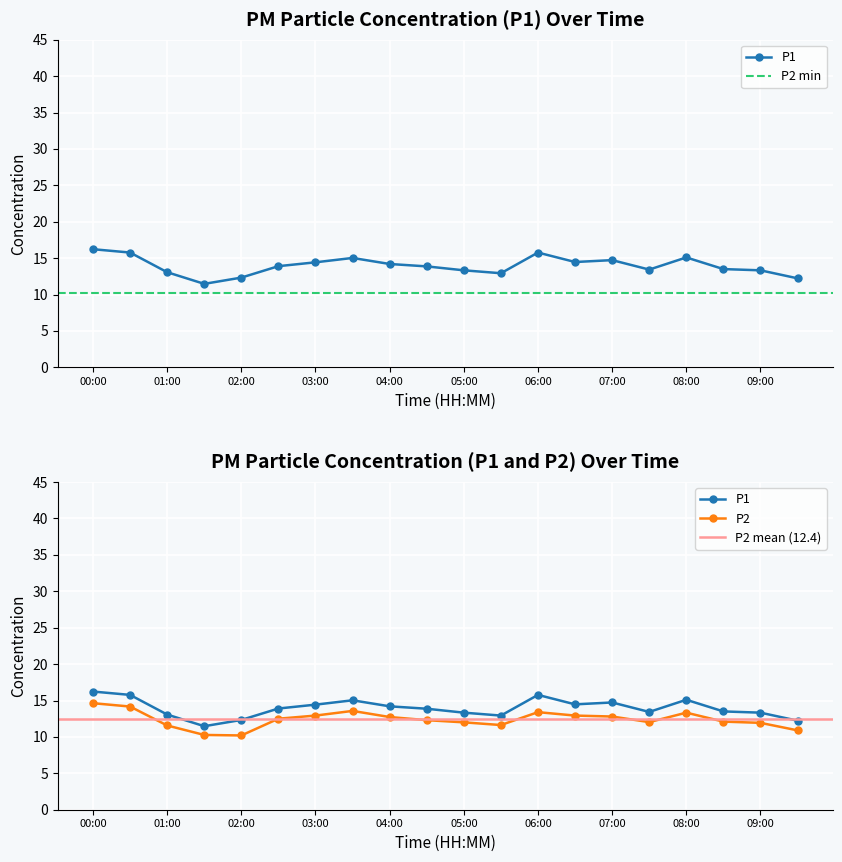

Between 02:00 and 05:30, which is larger?

05:30